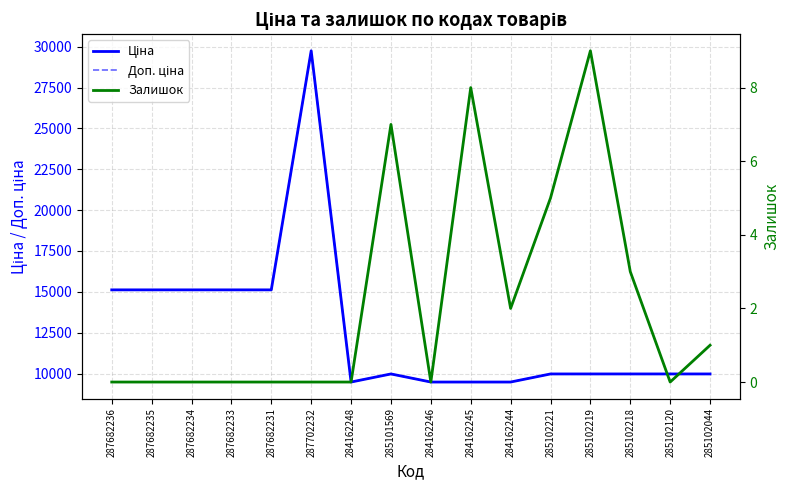

Which series has the largest total across all categories?

Ціна